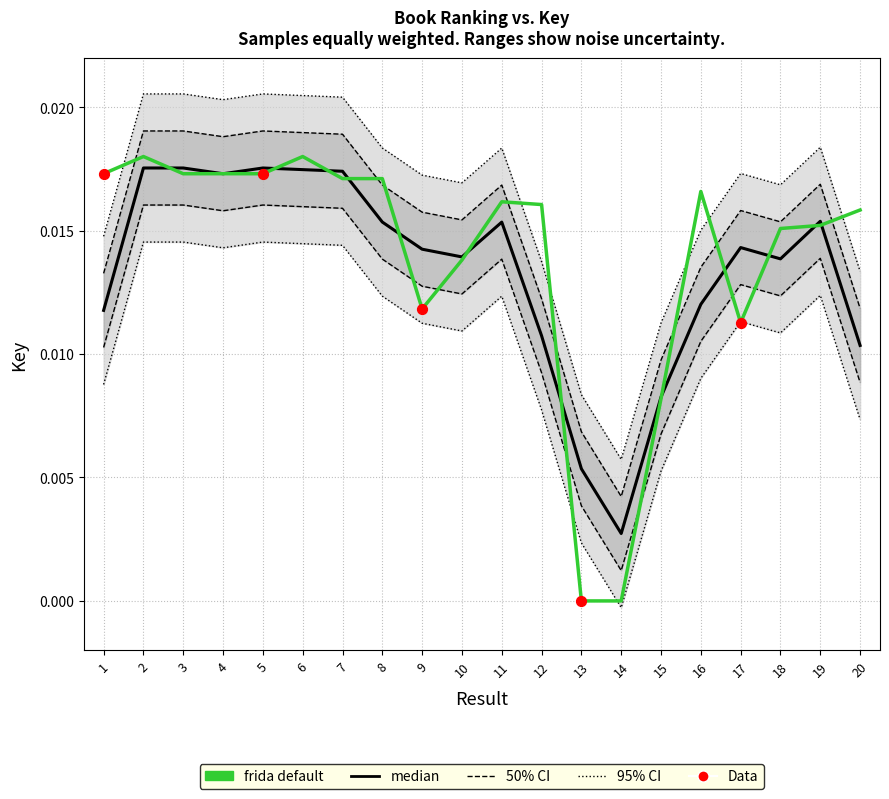

Between 4 and 5, which is larger?

4